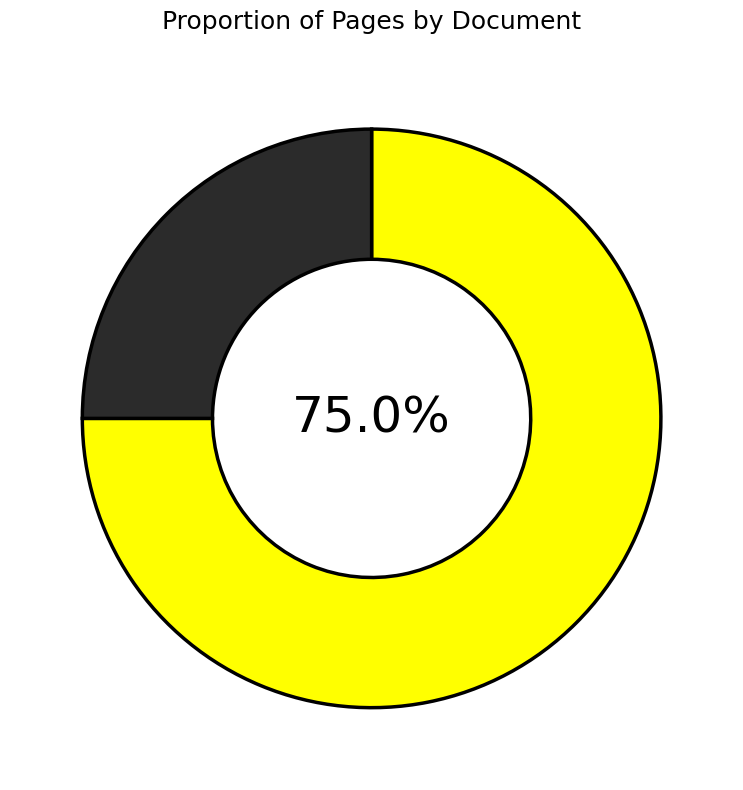

Does any single category account for the majority?

Yes